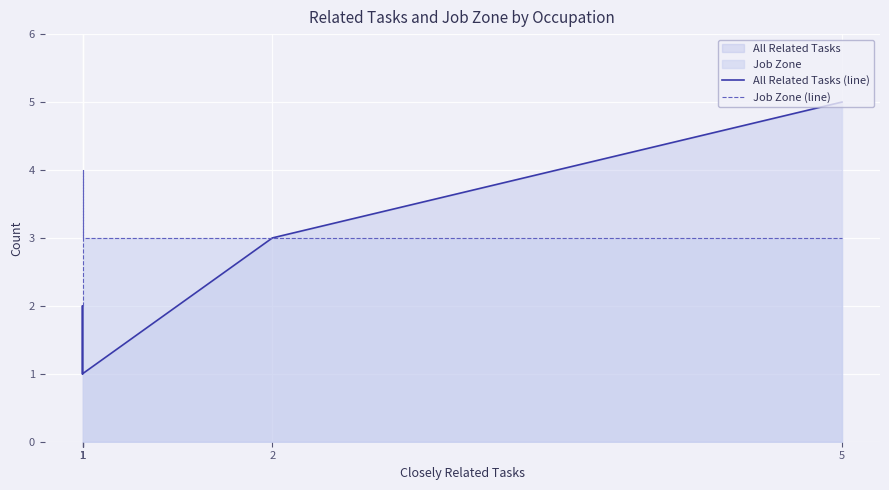

List the series in order of their peak value, lowest first.

Job Zone (line), All Related Tasks (line)